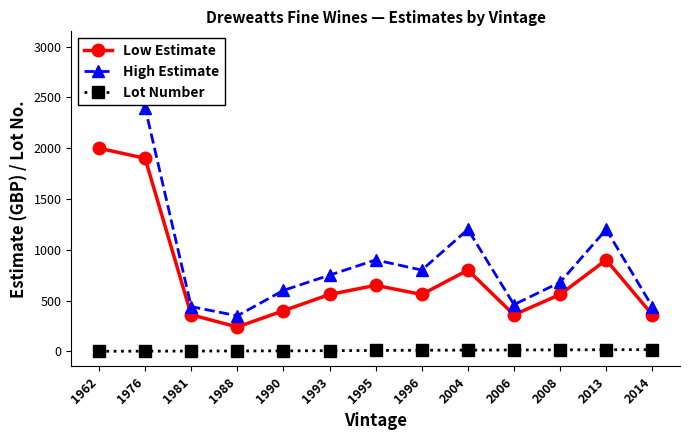

Does the chart have visible grid lines?

No